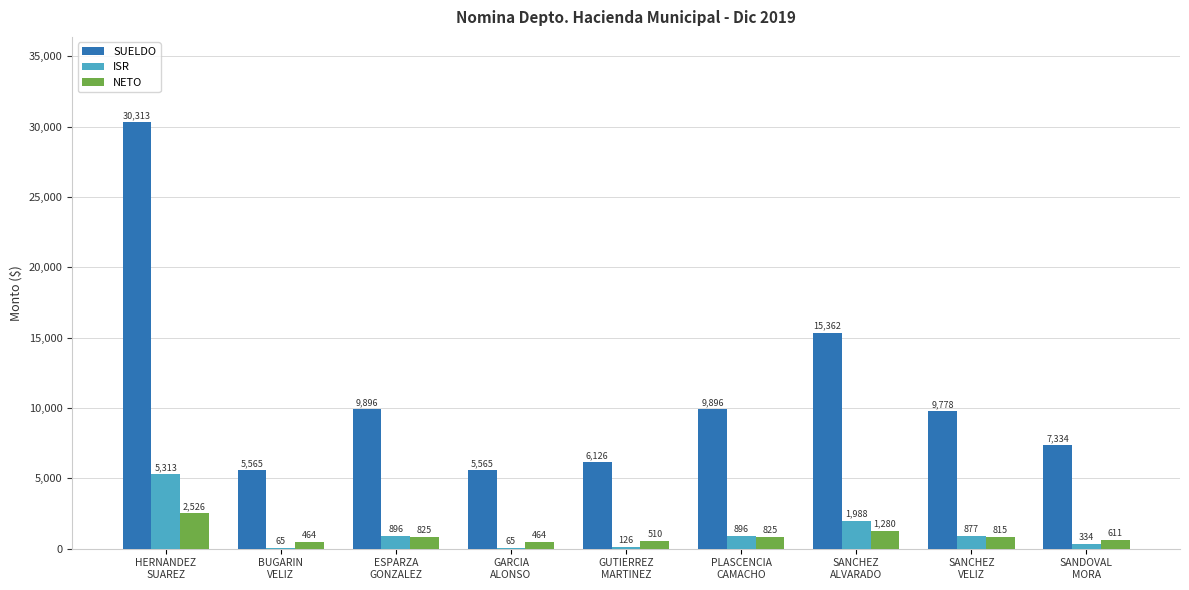

What is the sum of the SUELDO values at SANDOVAL
MORA and GUTIERREZ
MARTINEZ?

13460.5